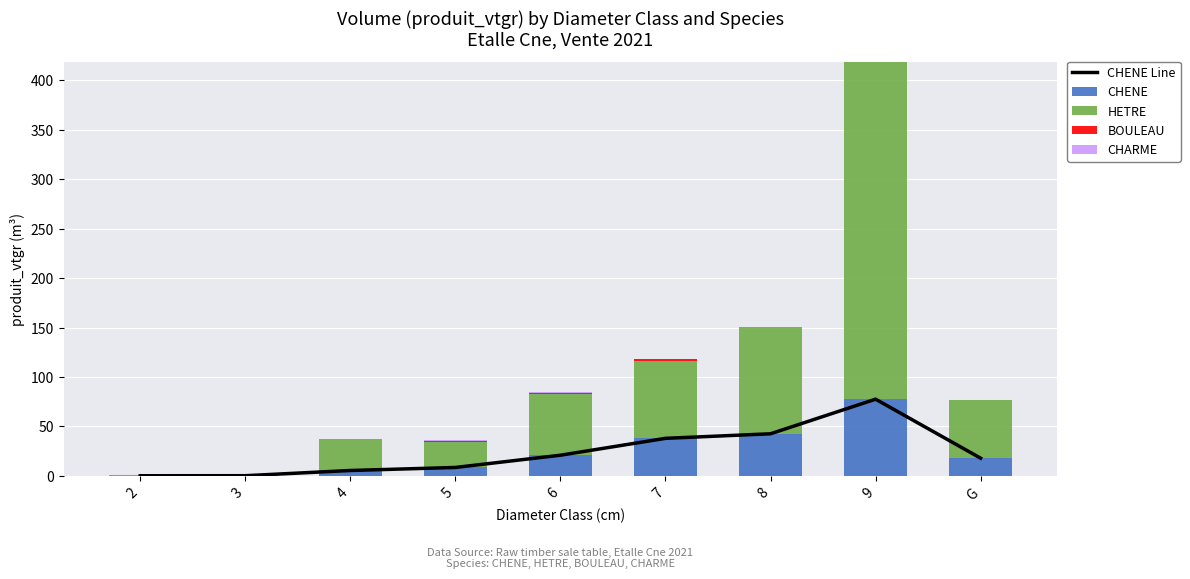

What is the value of the BOULEAU bar at the 4th from the left?

0.7